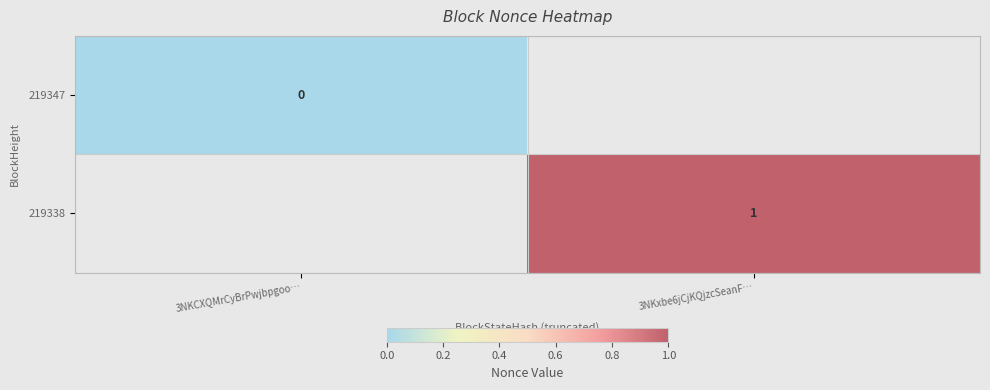

Is the value of 219338 at 3NKxbe6jCjKQjzcSeanF… greater than the value of 219347 at 3NKCXQMrCyBrPwjbpgoo…?

Yes